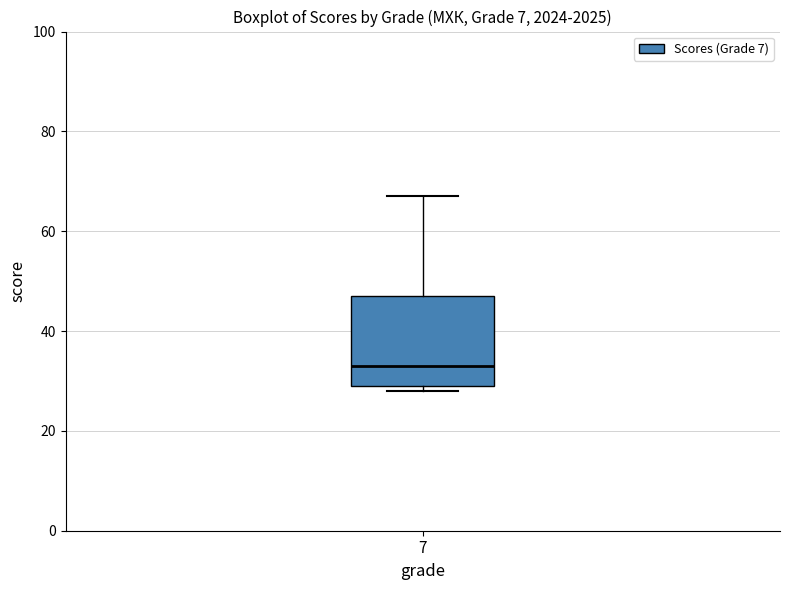

Where does the median line of the box at x = 7 sit on the y-axis? The values are not printed on the chart, so give them approximately, as read against the axis.

34